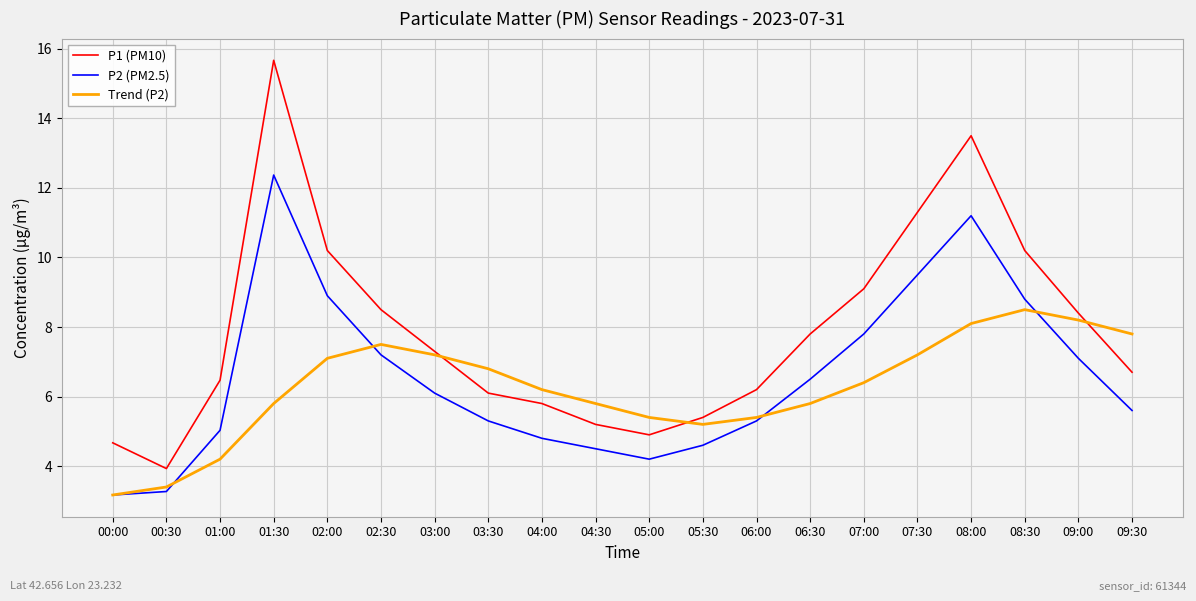

Reading left to right, transcribe all the data shown in this chart.

P1 (PM10): 4.7	3.9	6.5	15.7	10.2	8.5	7.3	6.1	5.8	5.2	4.9	5.4	6.2	7.8	9.1	11.3	13.5	10.2	8.4	6.7
P2 (PM2.5): 3.2	3.3	5.0	12.4	8.9	7.2	6.1	5.3	4.8	4.5	4.2	4.6	5.3	6.5	7.8	9.5	11.2	8.8	7.1	5.6
Trend (P2): 3.2	3.4	4.2	5.8	7.1	7.5	7.2	6.8	6.2	5.8	5.4	5.2	5.4	5.8	6.4	7.2	8.1	8.5	8.2	7.8